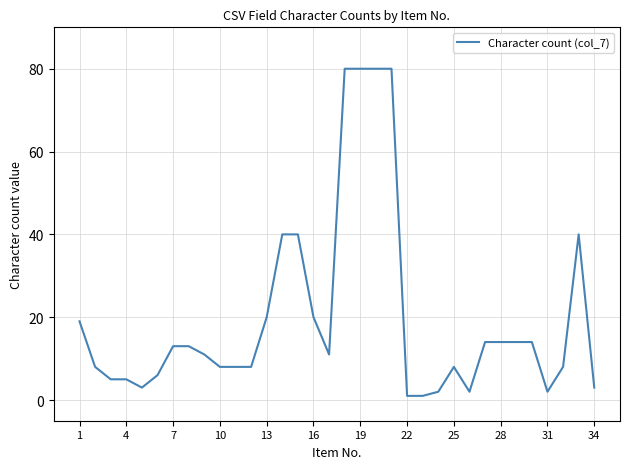

What is the difference between the maximum and minimum values?

79